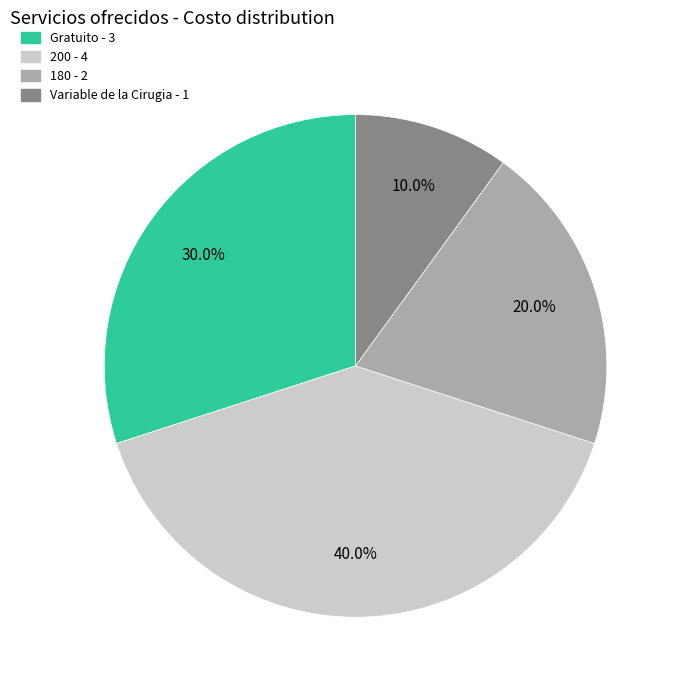

Combined, do Gratuito and 200 account for over 50%?

Yes